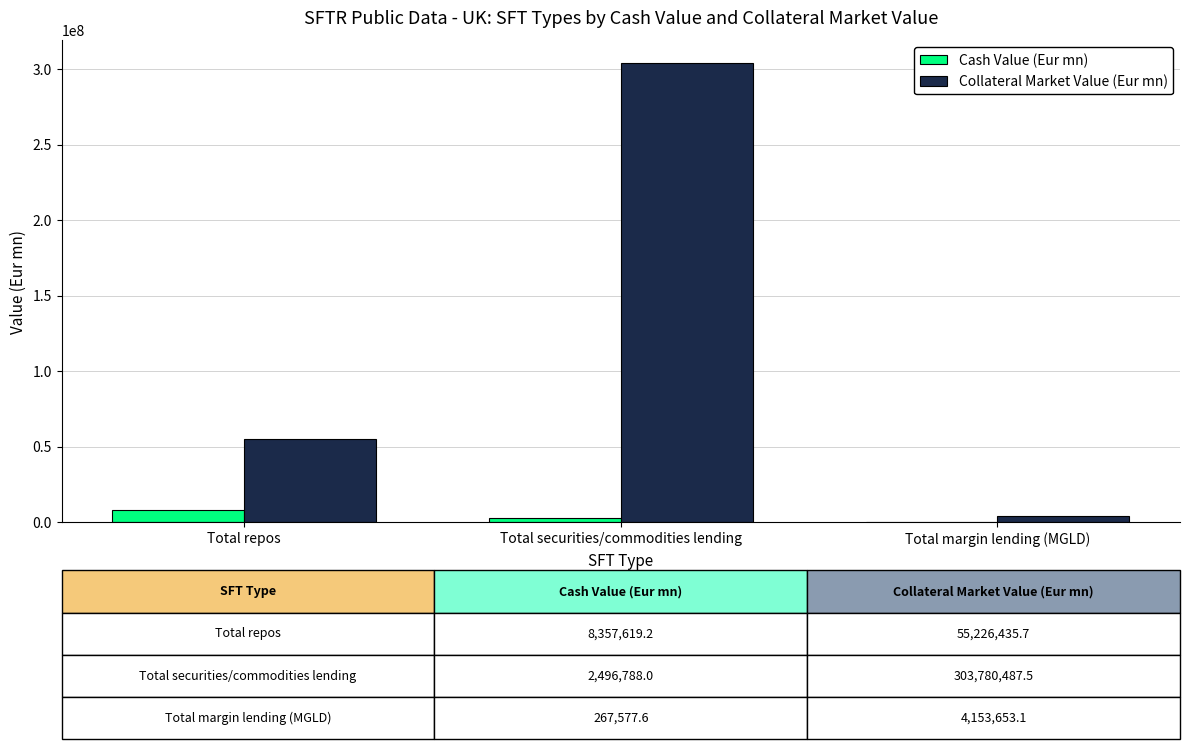

True or false: Cash Value (Eur mn) has a value of 2496788.0 at Total securities/commodities lending.

True